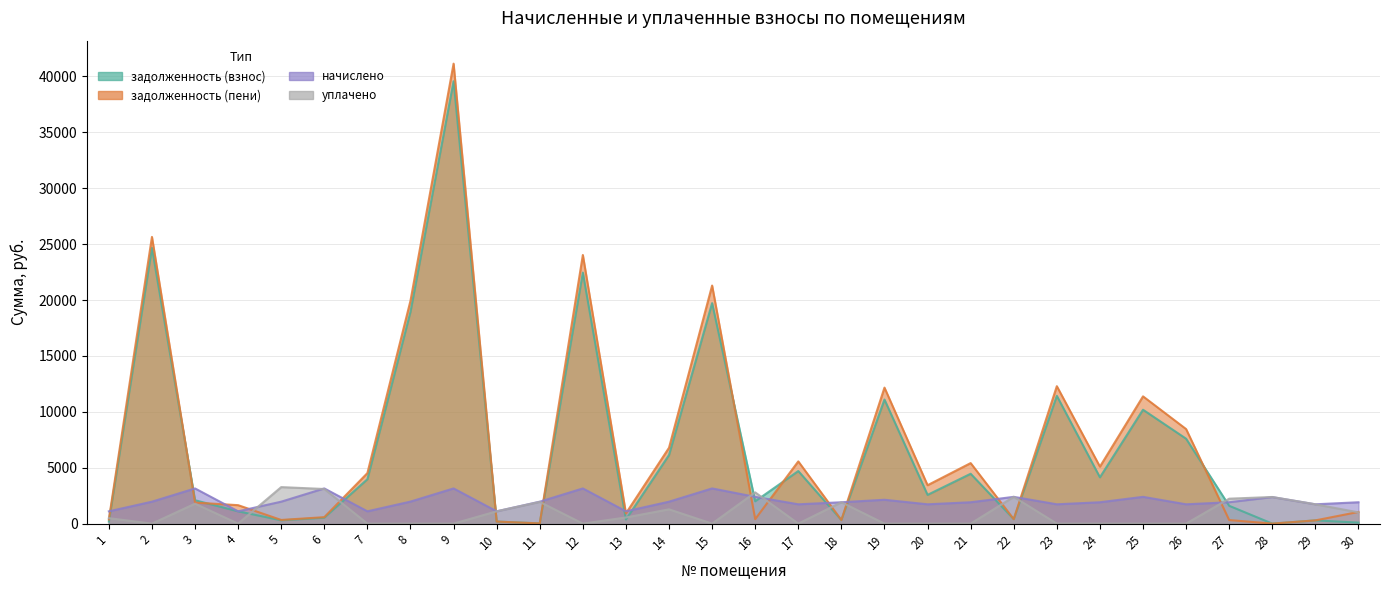

What is the difference between the highest and lowest values at 11?

1943.1